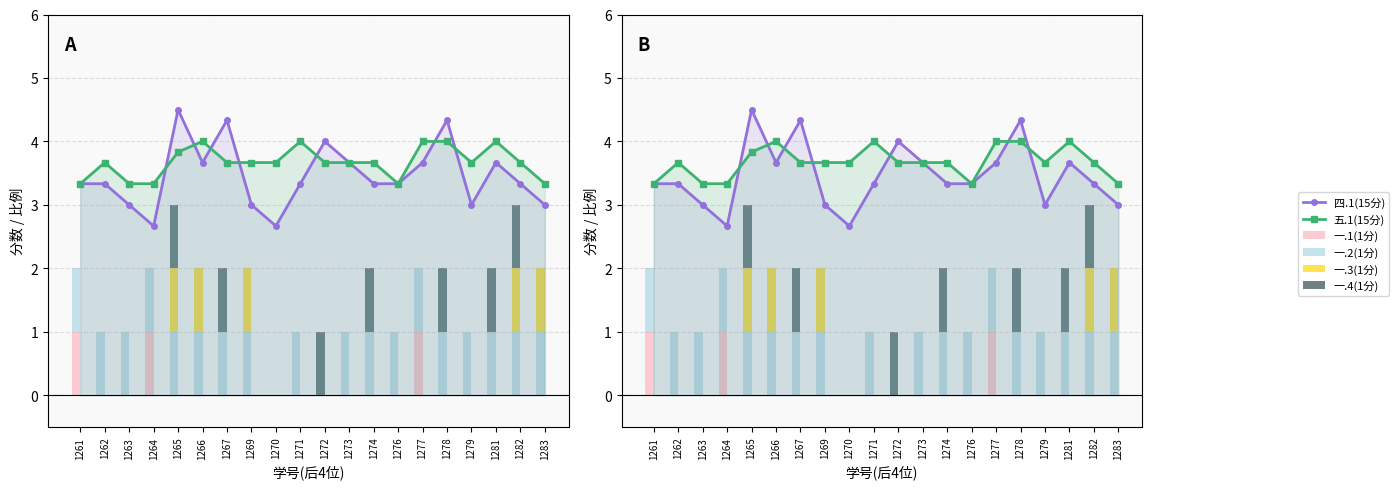

What is the sum of all 一.1(1分) values?

3.0